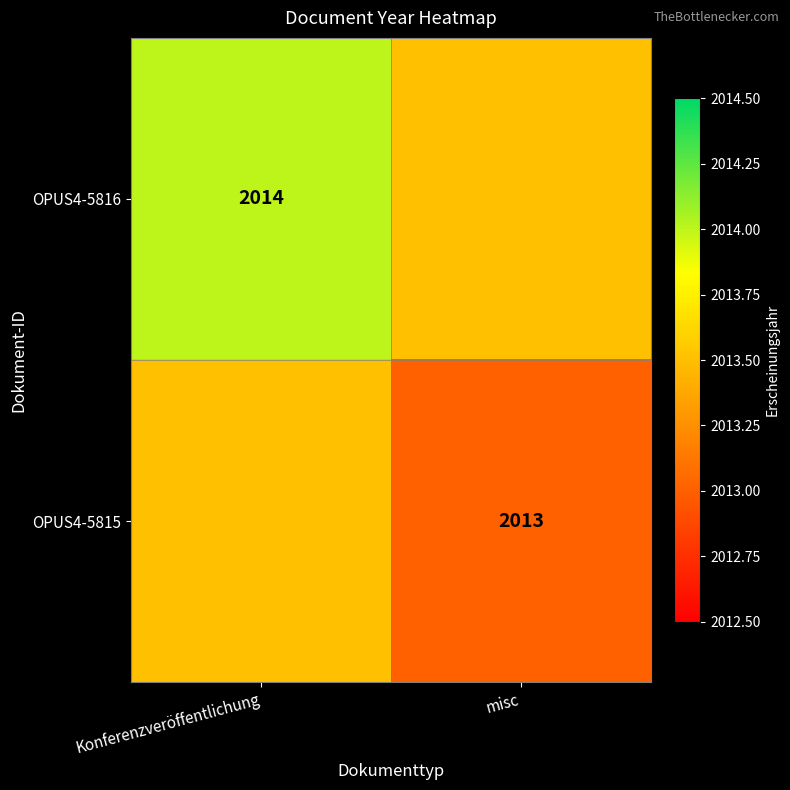

The OPUS4-5816 series shows 2825.8 at Konferenzveröffentlichung. True or false?

False